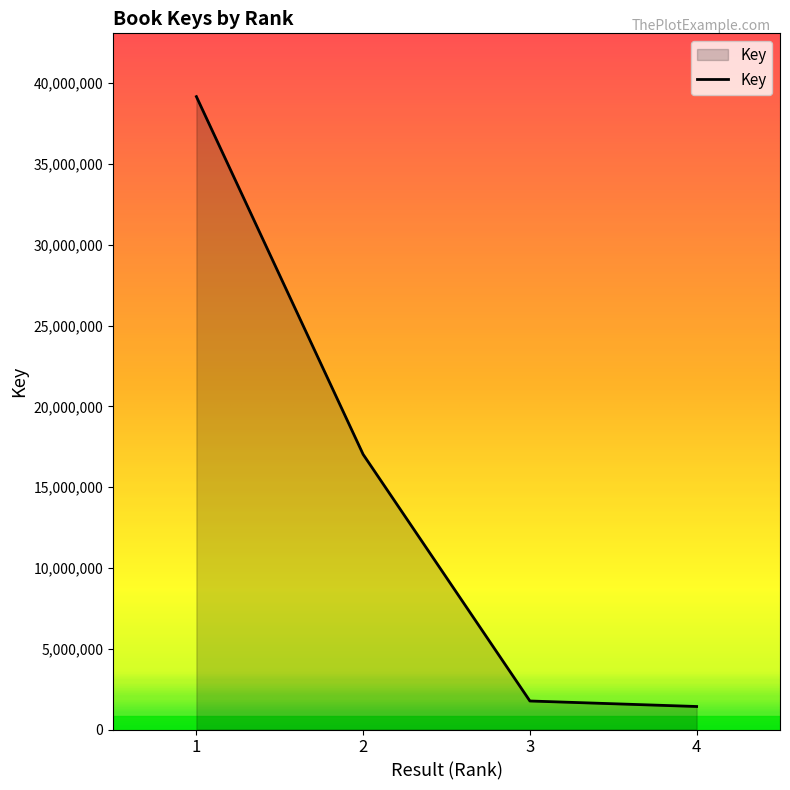

What is the sum of the values at 4 and 3?

3190279